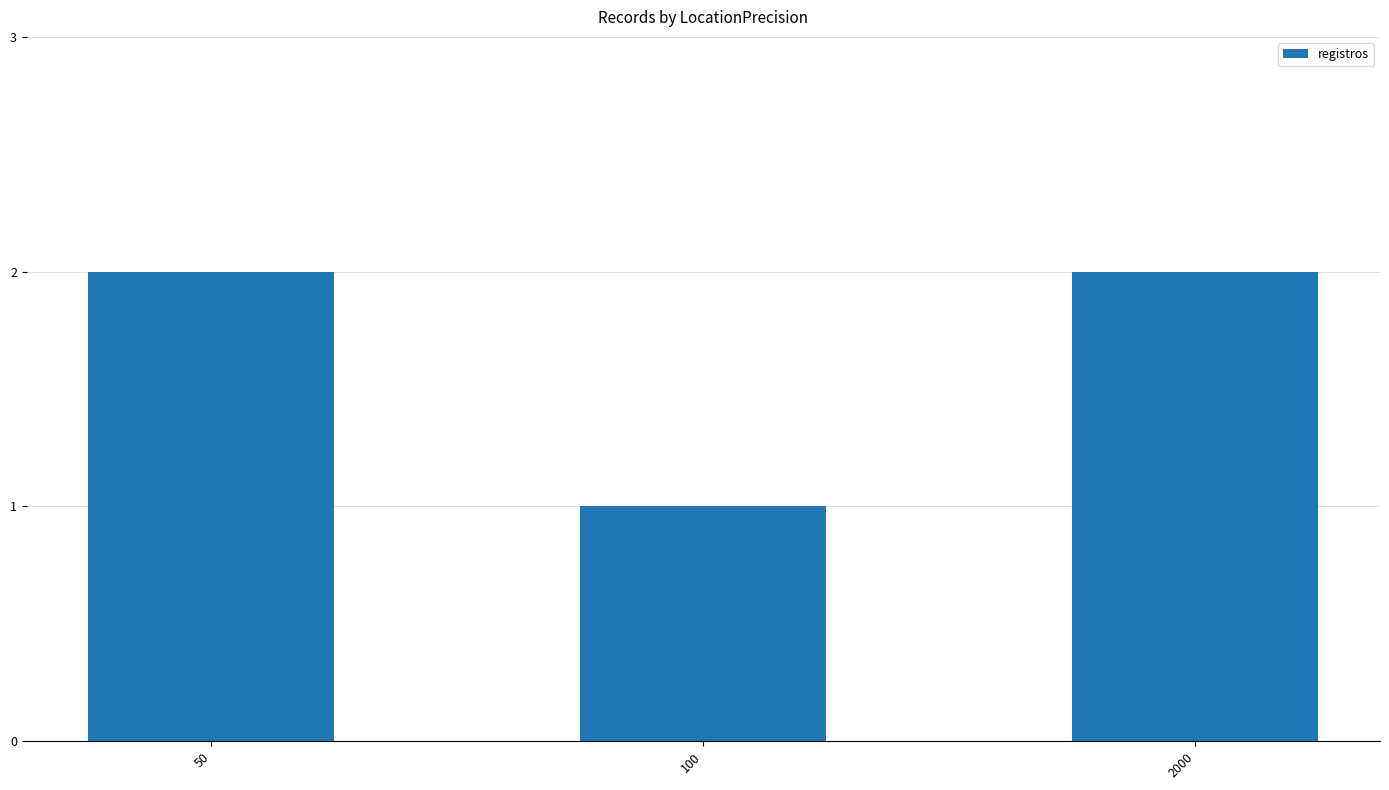

Count the values in the range 1 to 2.

3